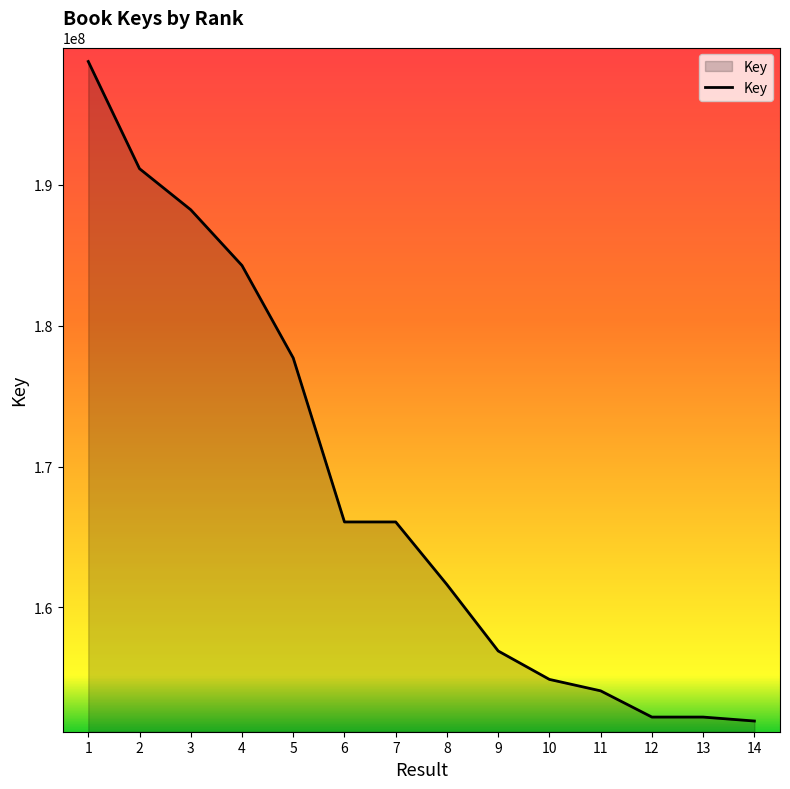

How many lines are shown in the chart?

1